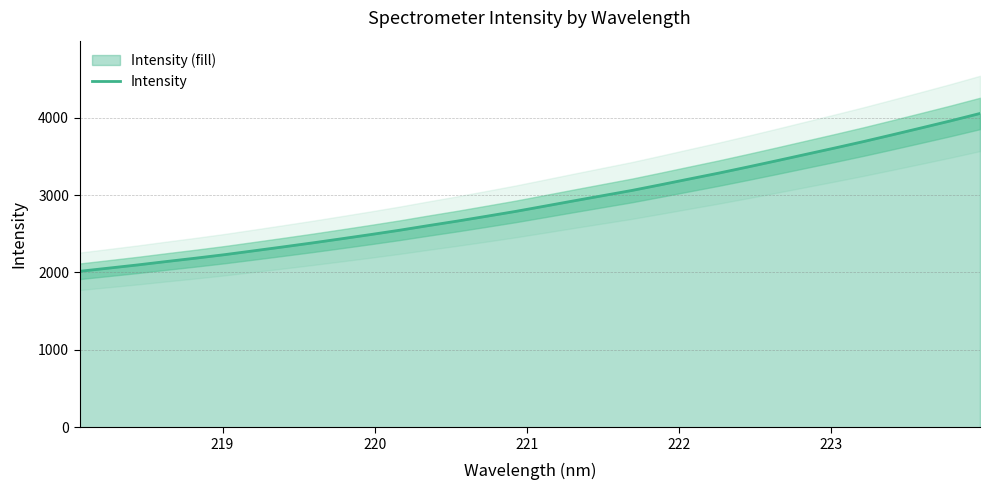

The chart shows a value of 1115.2 at 16. True or false?

False